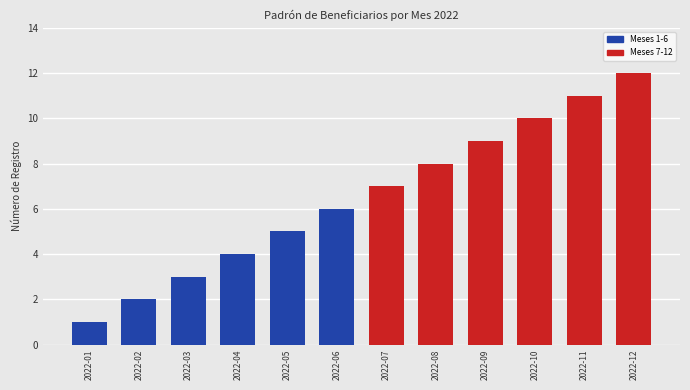

What is the sum of all values?

78